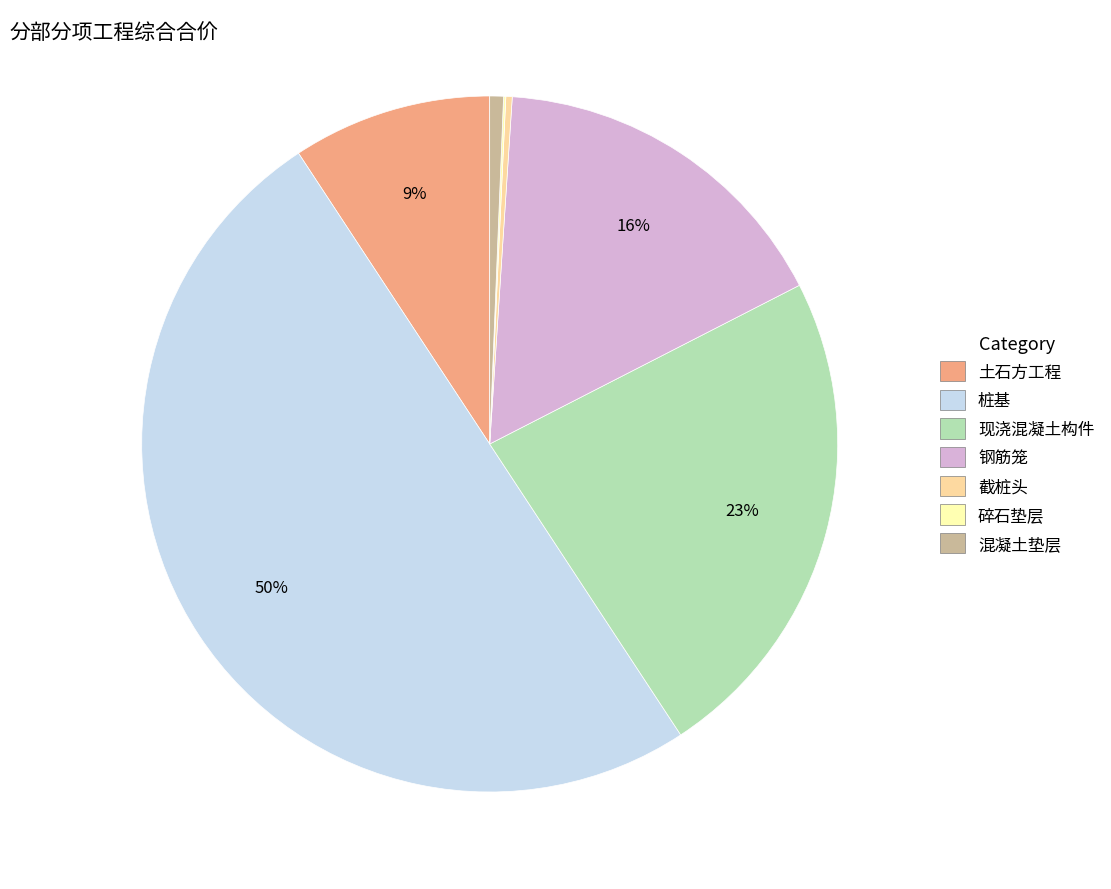

What is the largest slice in the pie chart?

桩基